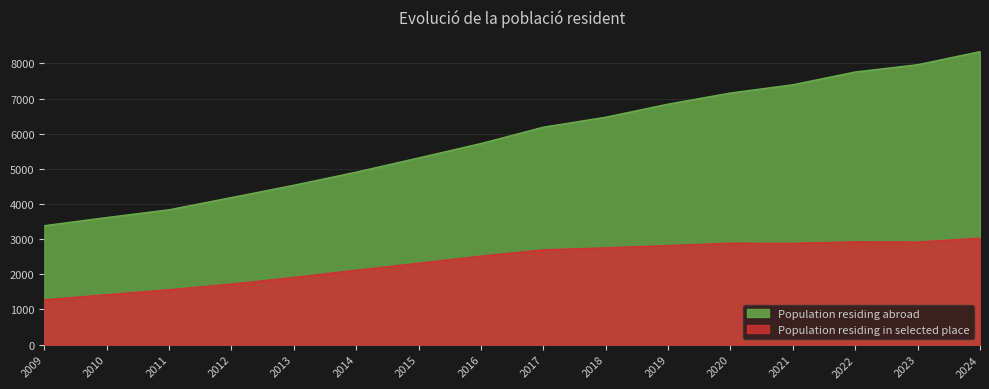

Where is Population residing abroad nearest to the value 5858?

2016